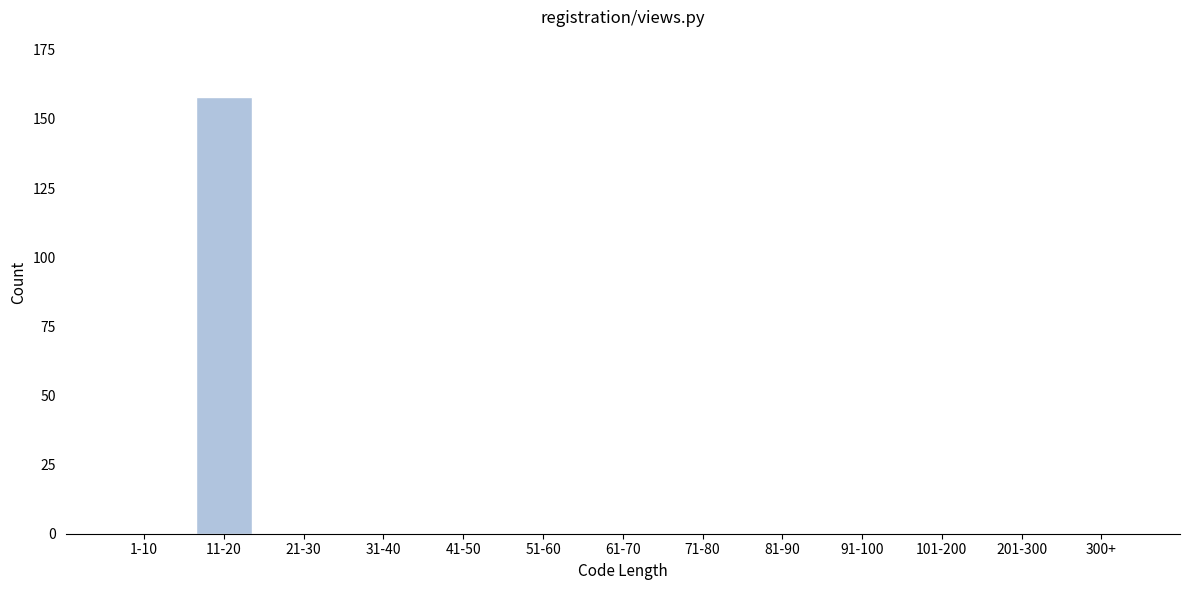

Reading left to right, what are all the values shown in this chart?

1-10=0	11-20=158	21-30=0	31-40=0	41-50=0	51-60=0	61-70=0	71-80=0	81-90=0	91-100=0	101-200=0	201-300=0	300+=0